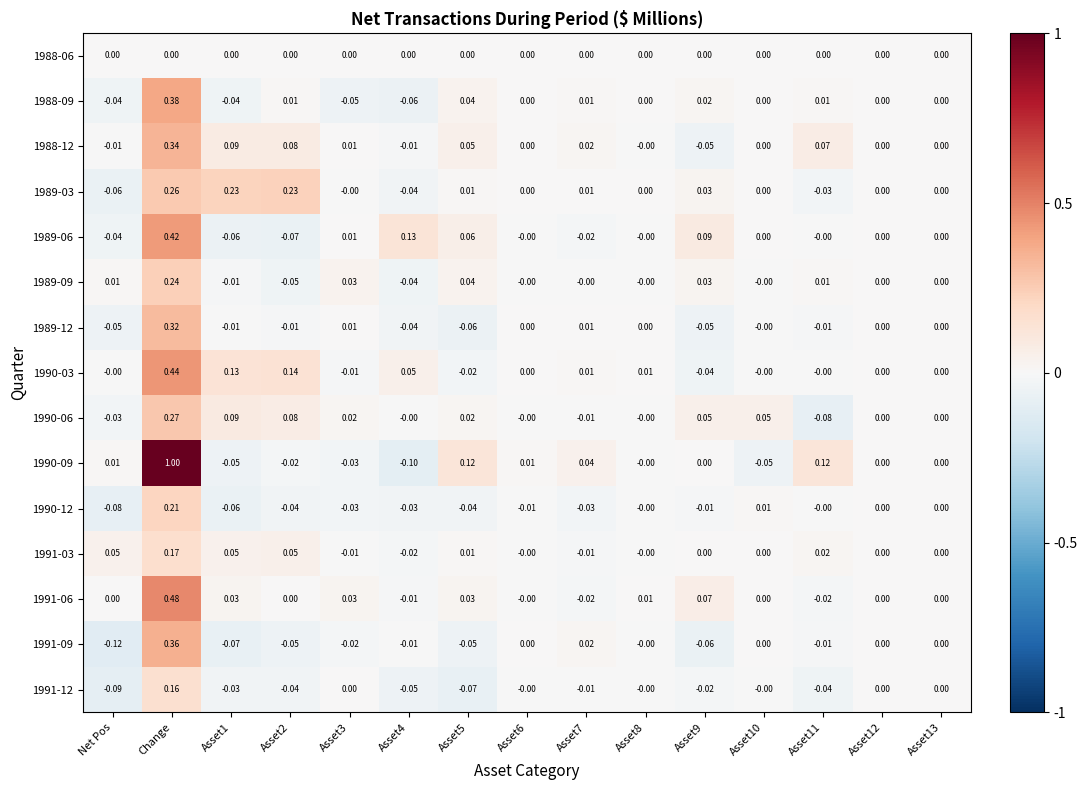

At which label does 1990-12 reach its peak?

Change